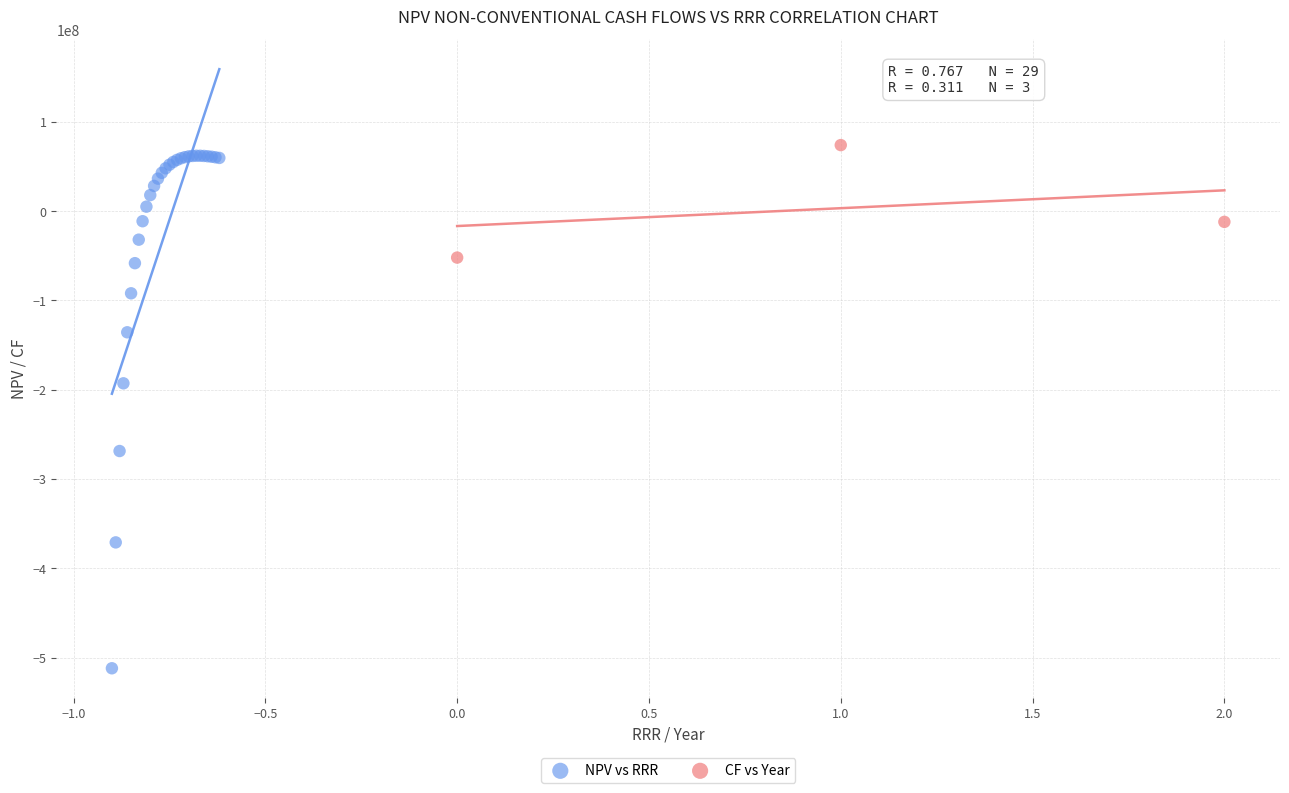

Which series has the widest spread of Y values?

NPV vs RRR